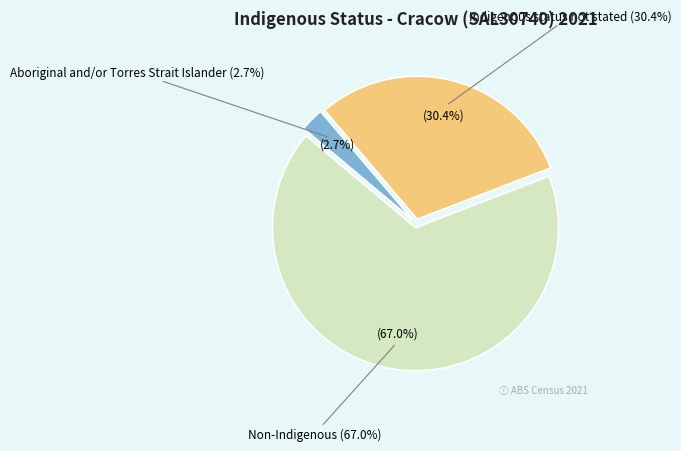

What is the ratio of the value at Non-Indigenous to the value at Aboriginal and/or Torres Strait Islander?

25.0